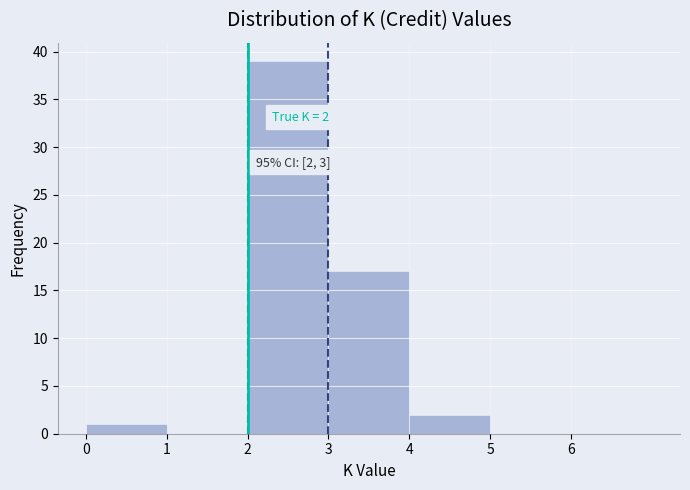

Which range on the x-axis has the tallest bar?

2 to 3